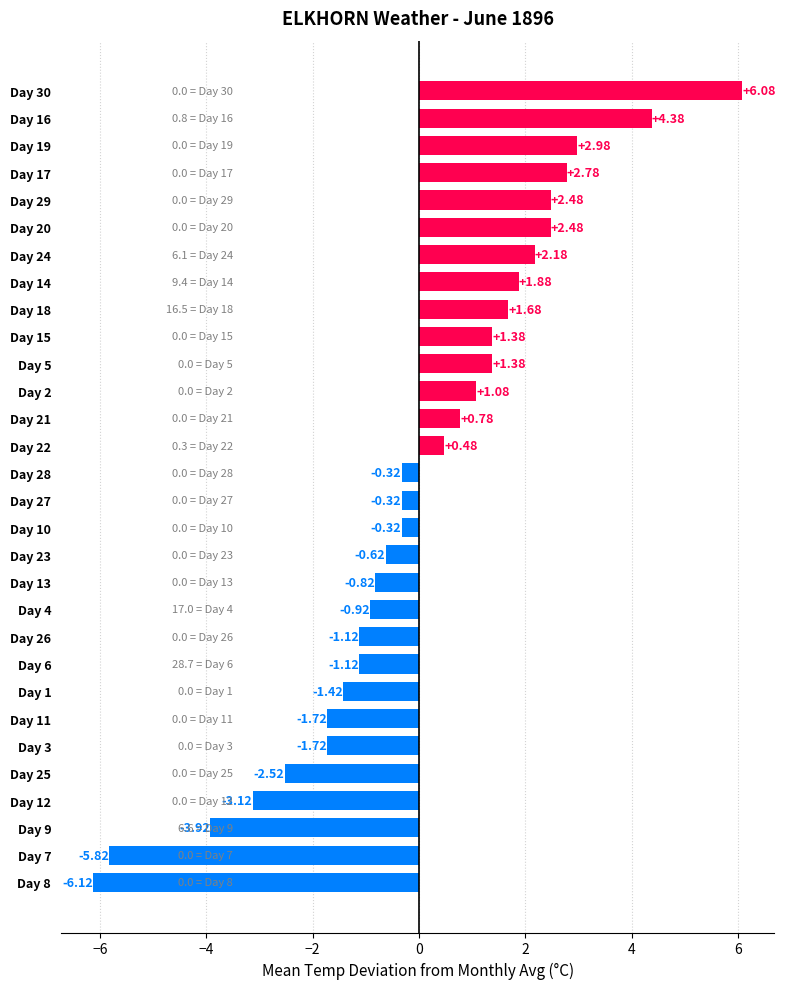

Between Day 8 and Day 16, which is larger?

Day 16